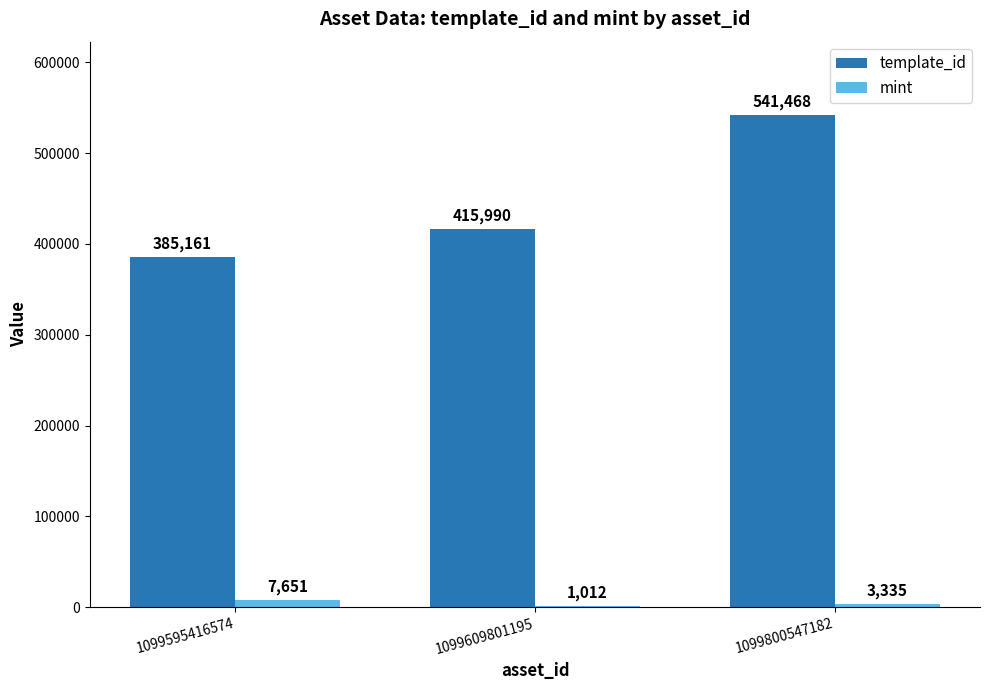

Reading right to left, extract all data points from this chart.

template_id: 1099800547182=541468	1099609801195=415990	1099595416574=385161
mint: 1099800547182=3335	1099609801195=1012	1099595416574=7651